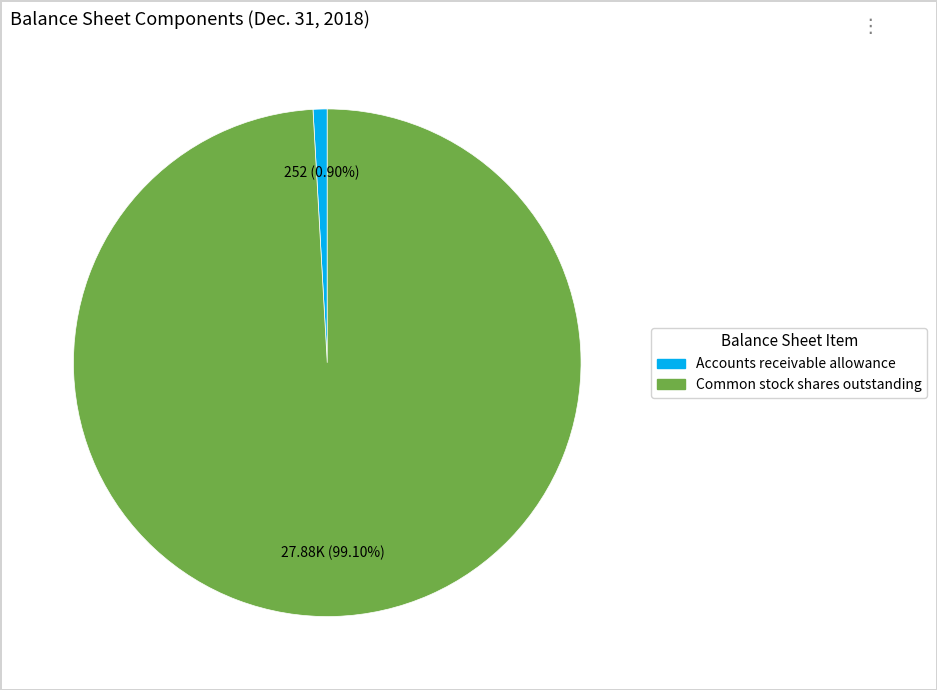

How many segments does this pie chart have?

2